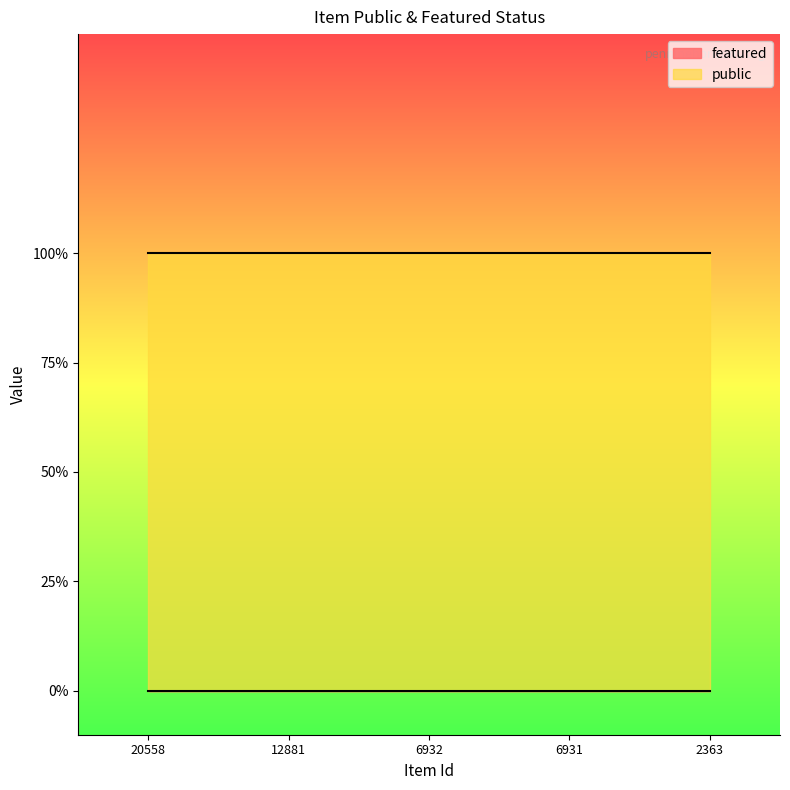

Where is featured nearest to the value 0?

20558